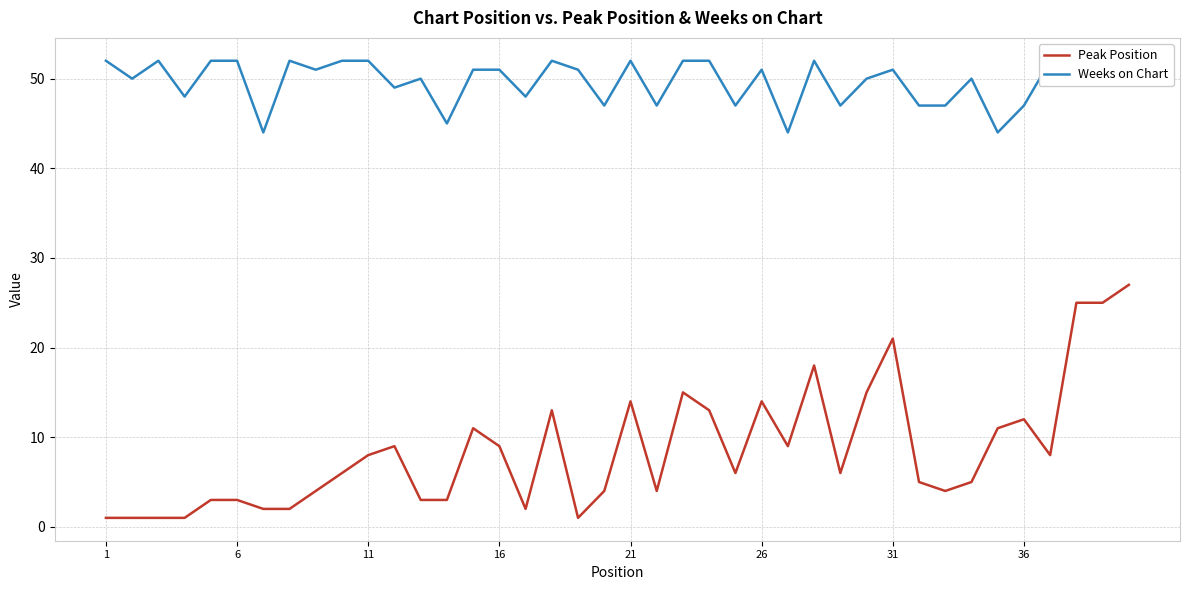

The Peak Position series shows 12 at 11. True or false?

False